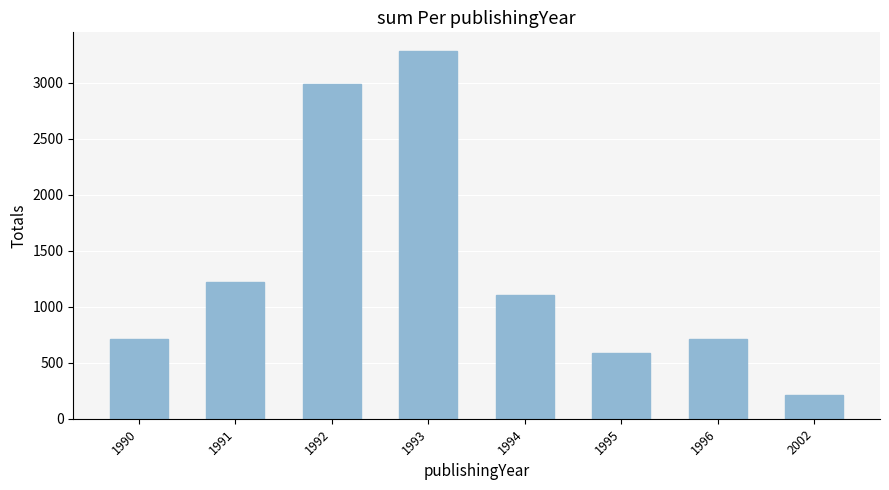

True or false: the data shows 2992 at 1992.

True